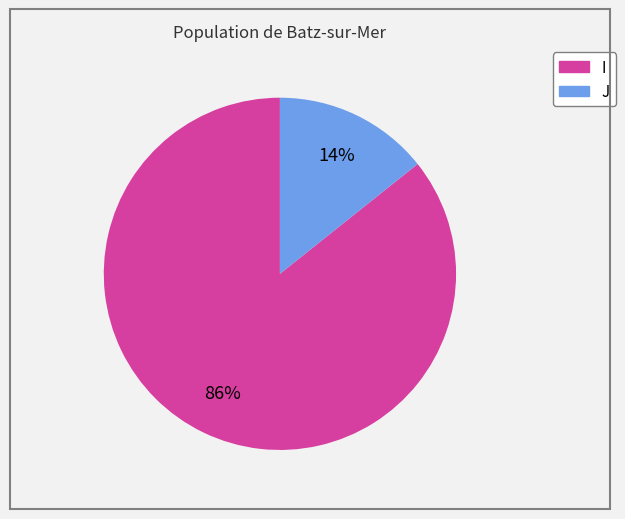

What is the largest slice in the pie chart?

I